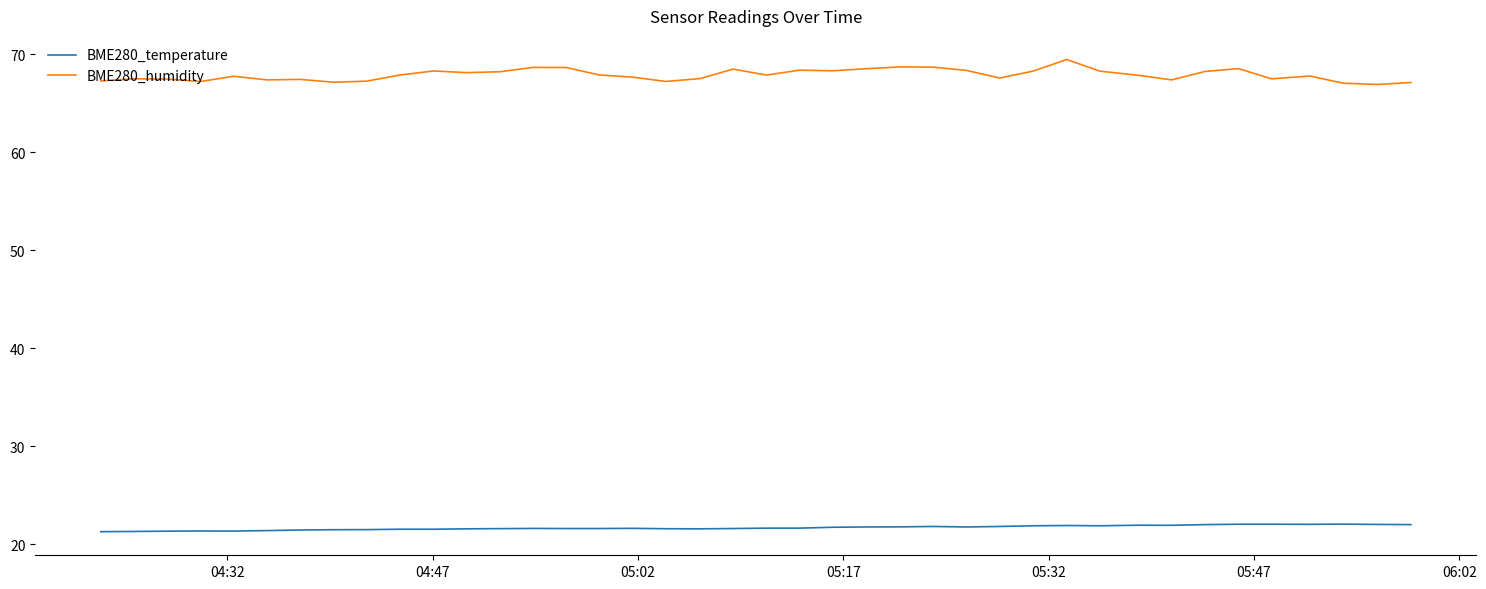

List the series in order of their overall mean, lowest first.

BME280_temperature, BME280_humidity